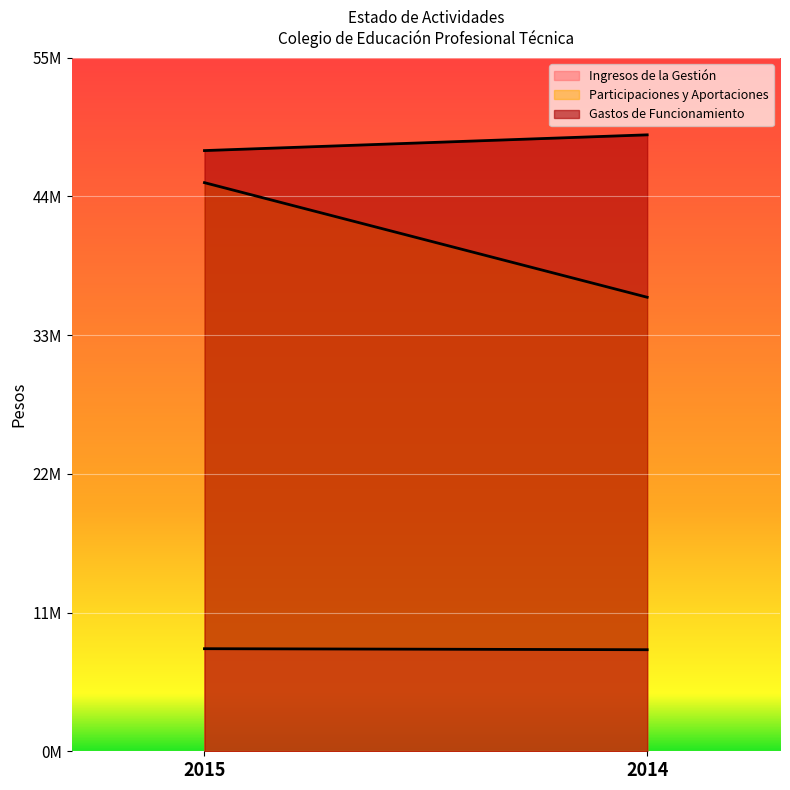

Is the value of Gastos de Funcionamiento at 2015 greater than the value of Participaciones y Aportaciones at 2014?

Yes